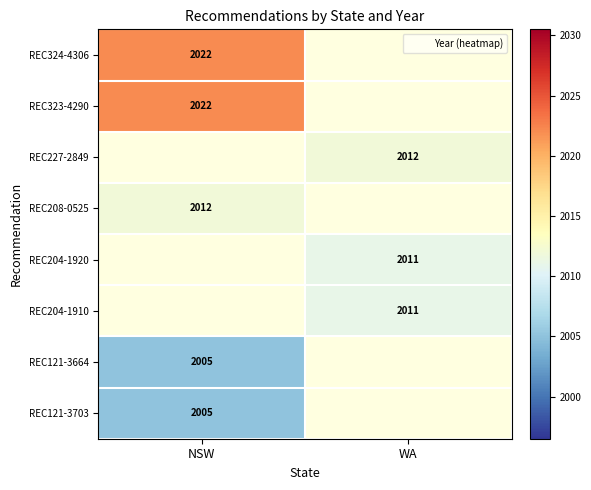

Which category has the lowest value across all series?

NSW